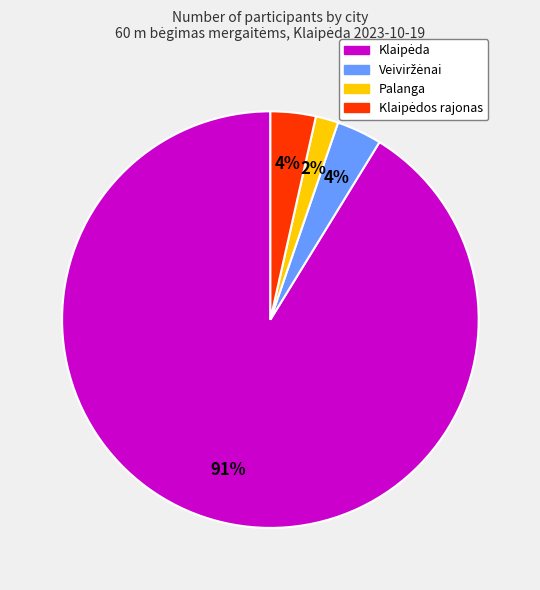

How many slices are in this pie chart?

4